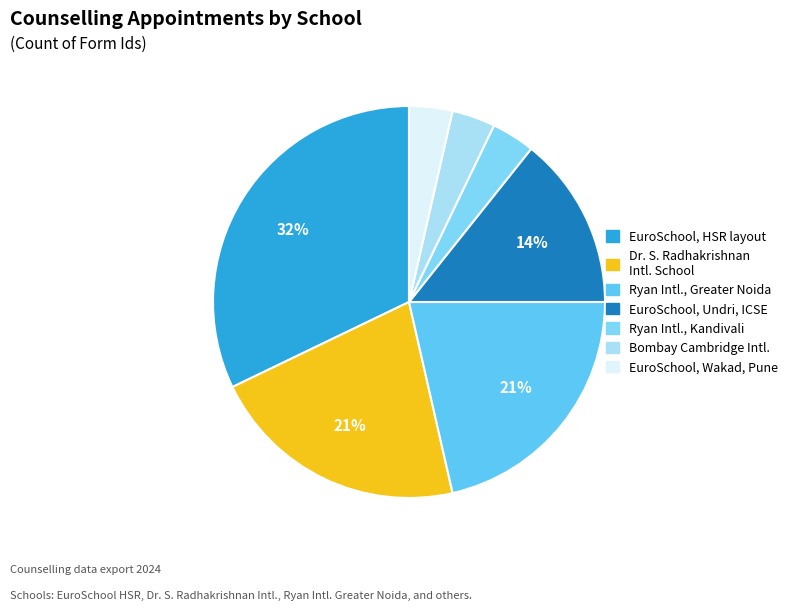

Count the number of slices in the pie.

7